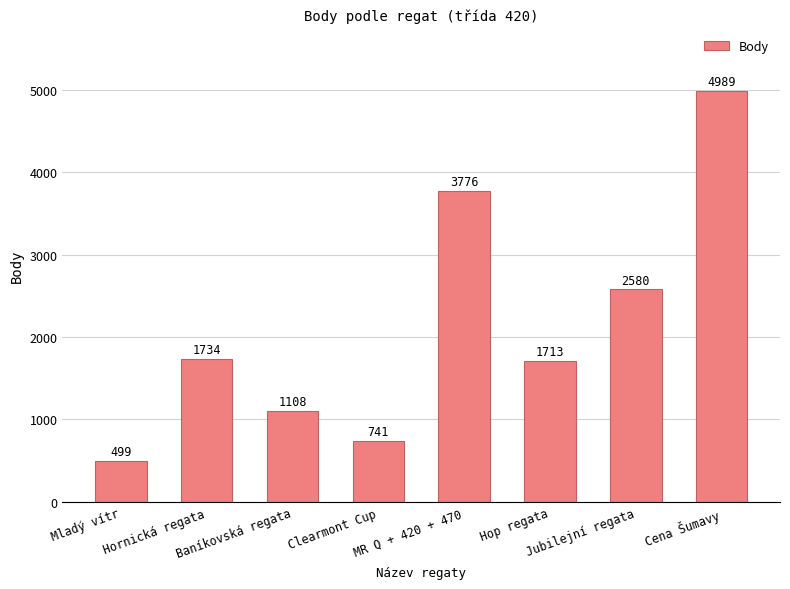

Are the bars grouped side by side (vs. stacked)?

No